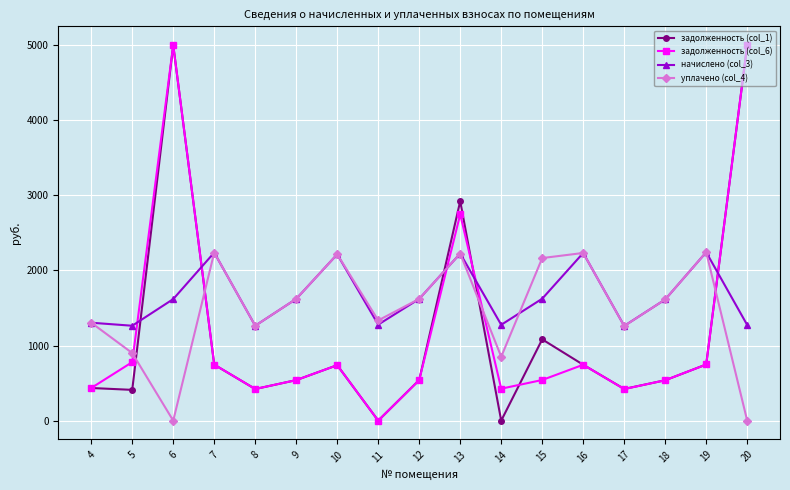

What is the average value of the задолженность (col_1) series?

1193.3